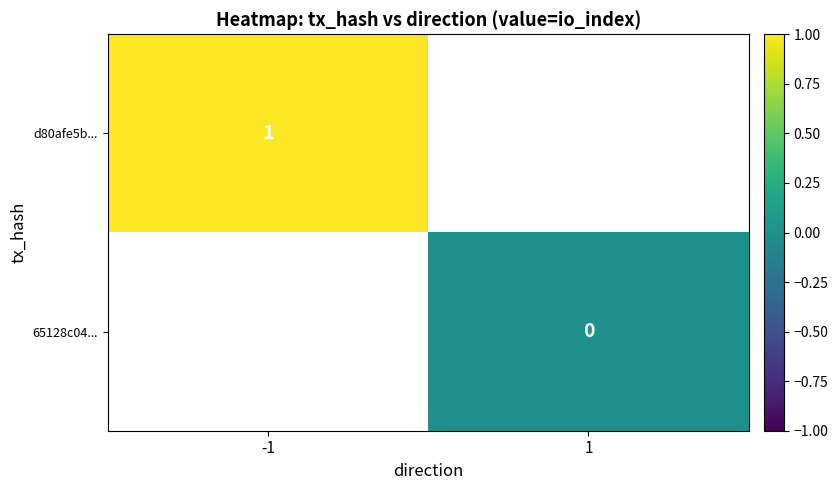

How many categories are shown in the chart?

2